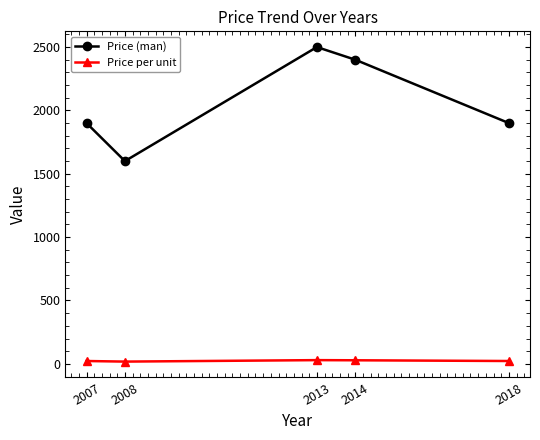

Rank the series by their maximum value, from lowest to highest.

Price per unit, Price (man)